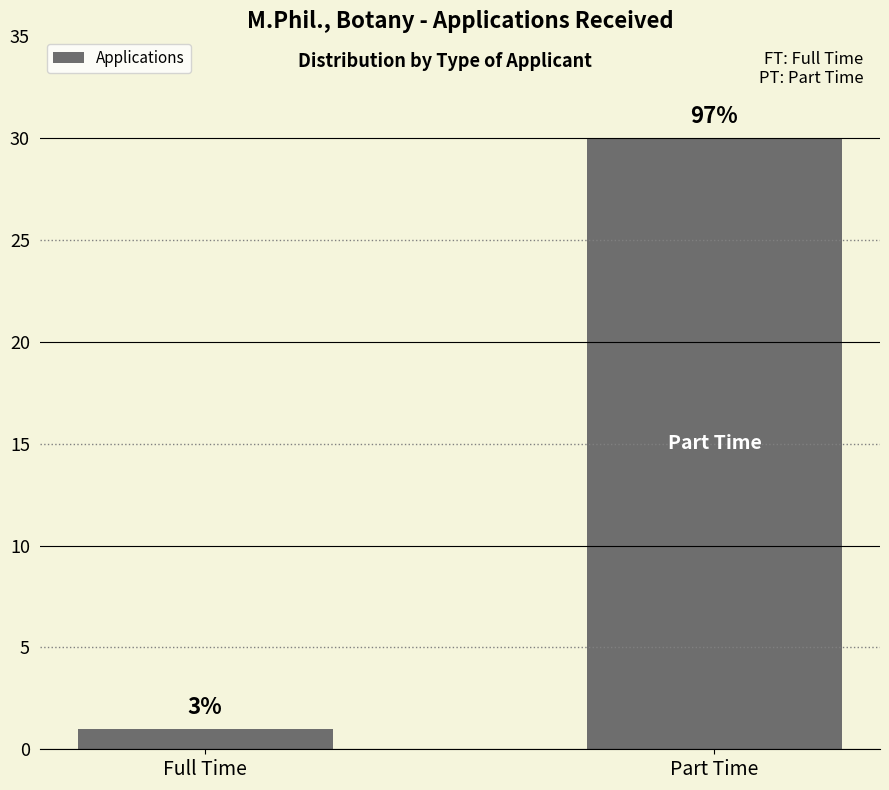

List the labels in order of value, largest first.

Part Time, Full Time